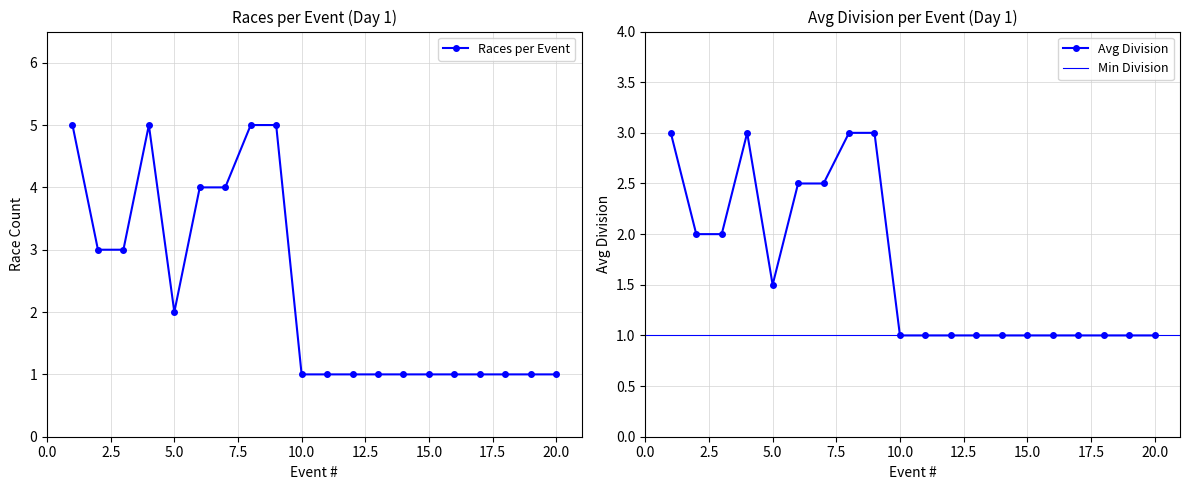

What is the minimum value for Avg Division?

1.0